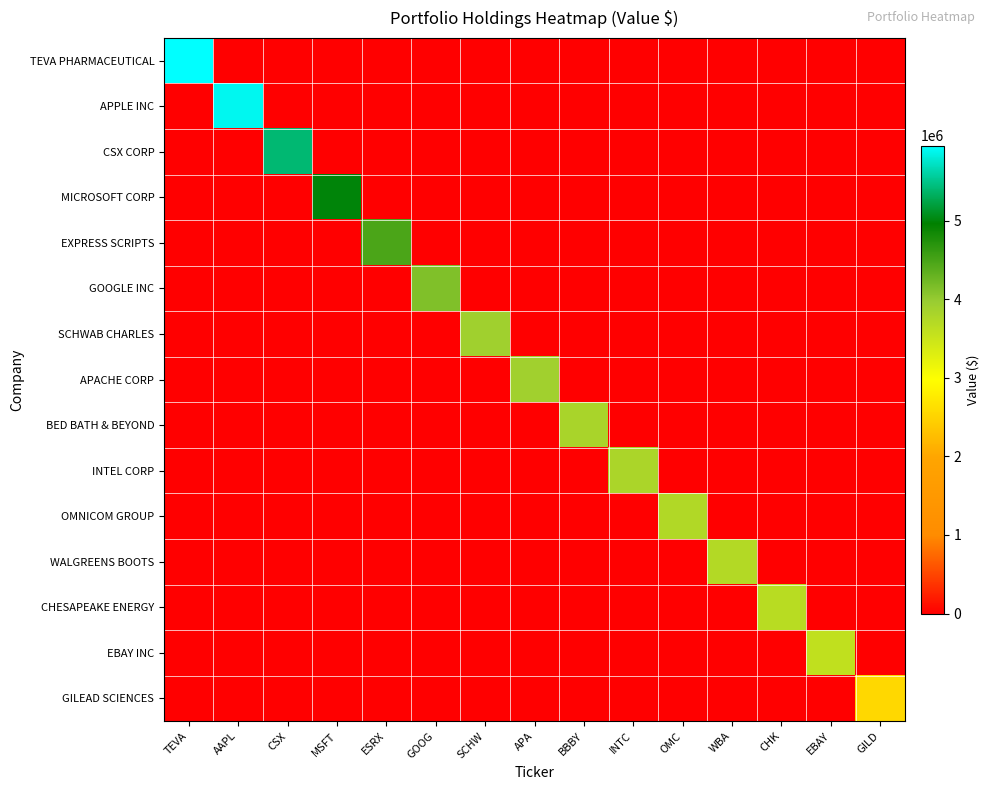

Rank the series at APA from lowest to highest value.

TEVA PHARMACEUTICAL, APPLE INC, CSX CORP, MICROSOFT CORP, EXPRESS SCRIPTS, GOOGLE INC, SCHWAB CHARLES, BED BATH & BEYOND, INTEL CORP, OMNICOM GROUP, WALGREENS BOOTS, CHESAPEAKE ENERGY, EBAY INC, GILEAD SCIENCES, APACHE CORP